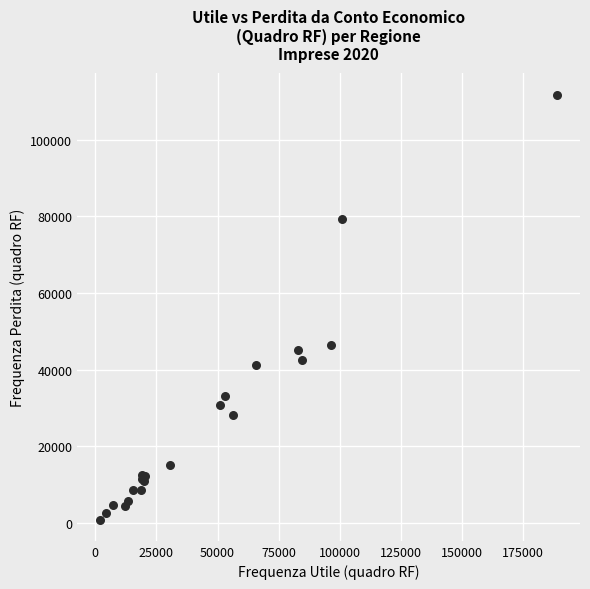

What Y value in the scatter plot is closest to 56321?

46505